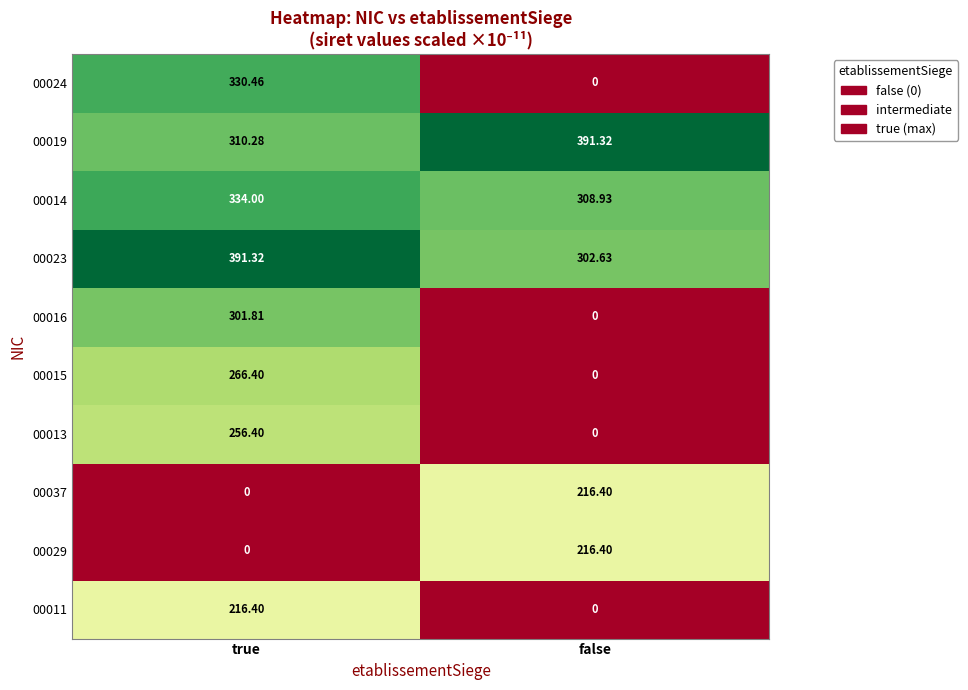

Which category has the highest value in the 00019 series?

false